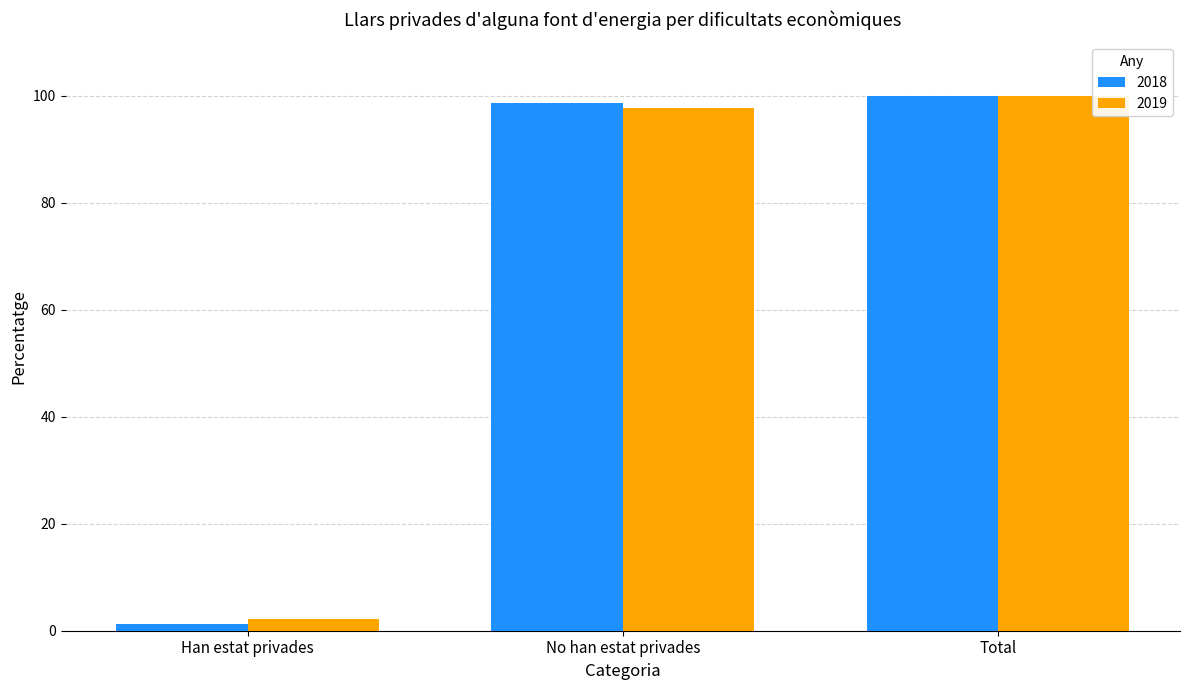

Reading left to right, extract all data points from this chart.

2018: Han estat privades=1.3	No han estat privades=98.7	Total=100.0
2019: Han estat privades=2.2	No han estat privades=97.8	Total=100.0